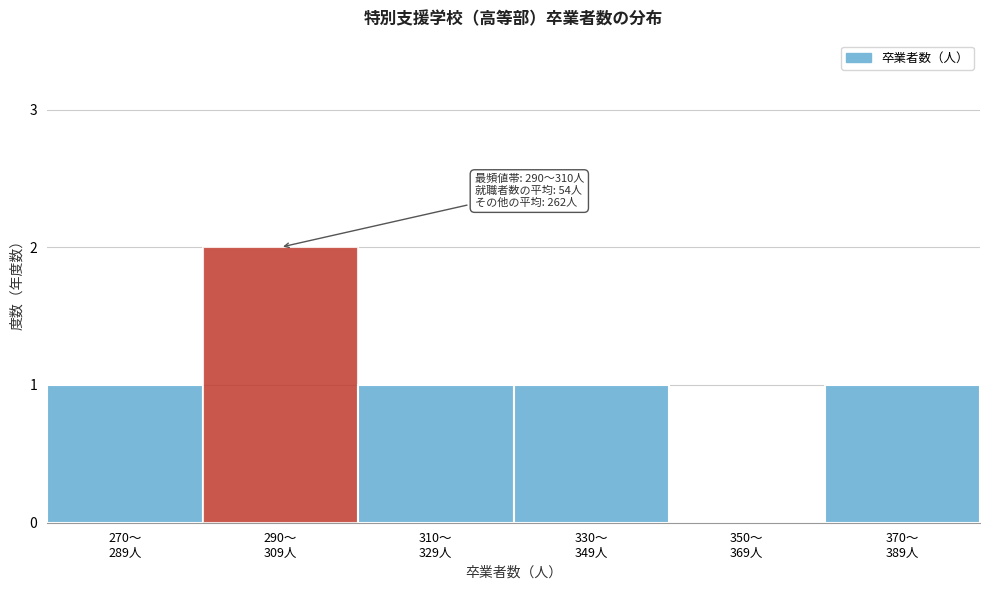

How many positive values are there?

5